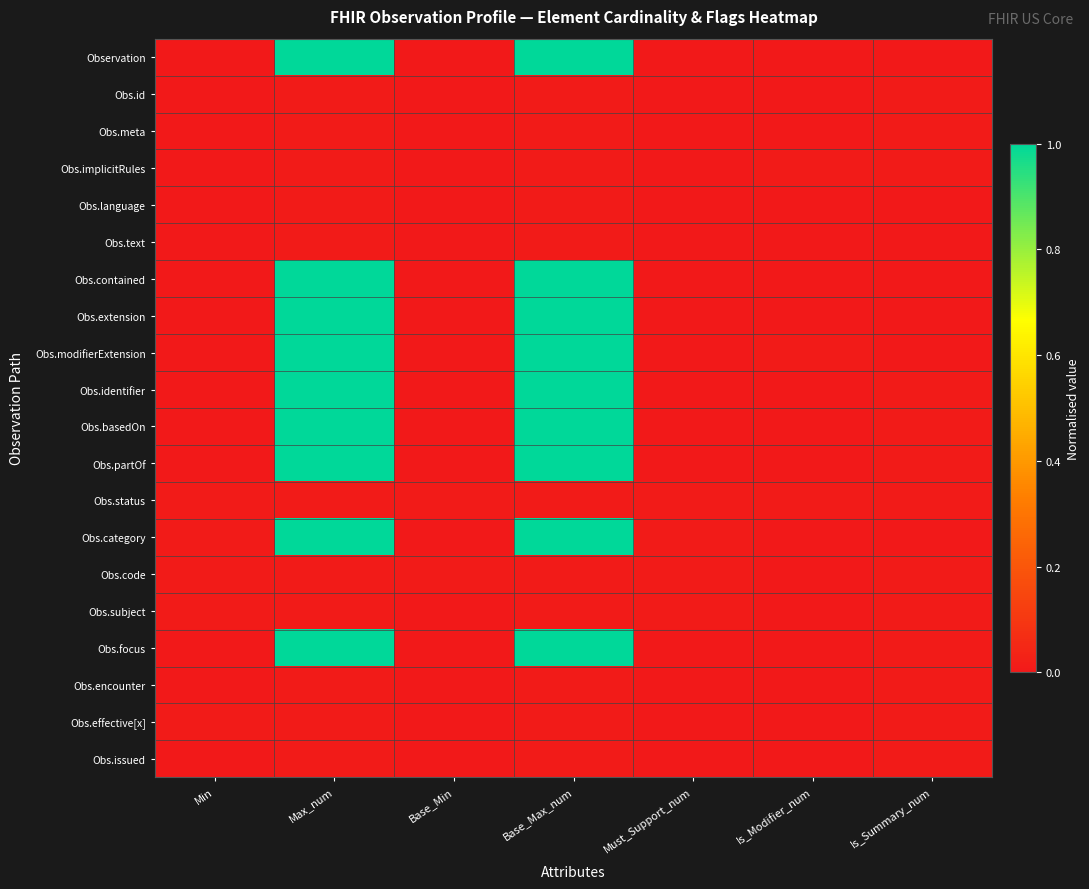

How many series are shown in this chart?

20